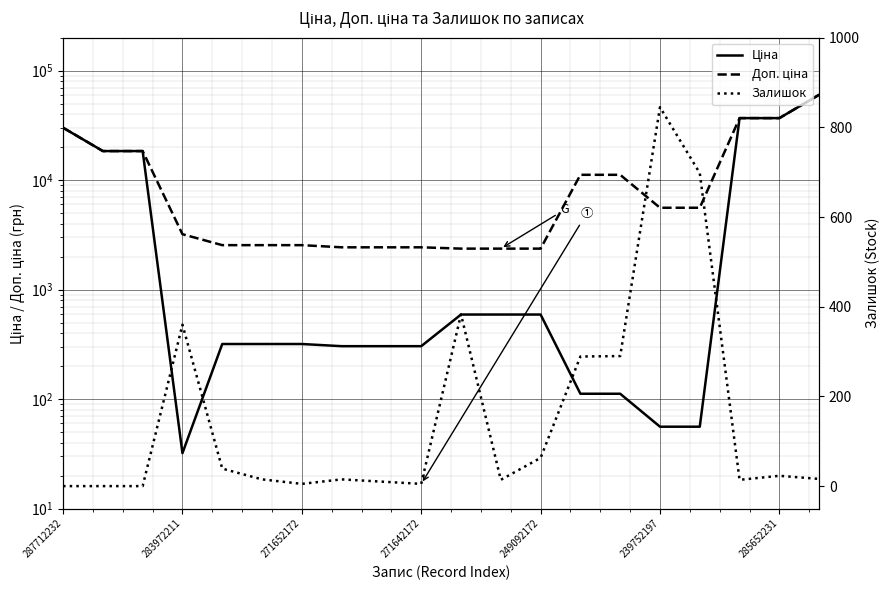

Reading left to right, what are all the values shown in this chart?

Ціна: 30102.8	18420.9	18420.9	32.0	318.3	318.3	318.3	304.1	304.1	304.1	591.6	591.6	591.6	111.8	111.8	55.9	55.9	36841.8	36841.8	60205.6
Доп. ціна: 30102.8	18420.9	18420.9	3205.0	2546.4	2546.4	2546.4	2432.8	2432.8	2432.8	2366.5	2366.5	2366.5	11182.0	11182.0	5591.0	5591.0	36841.8	36841.8	60205.6
Залишок: 0.0	0.0	0.0	360.0	39.0	15.0	5.0	15.0	10.0	5.0	383.0	14.0	63.0	289.0	290.0	845.0	698.0	14.0	23.0	16.0